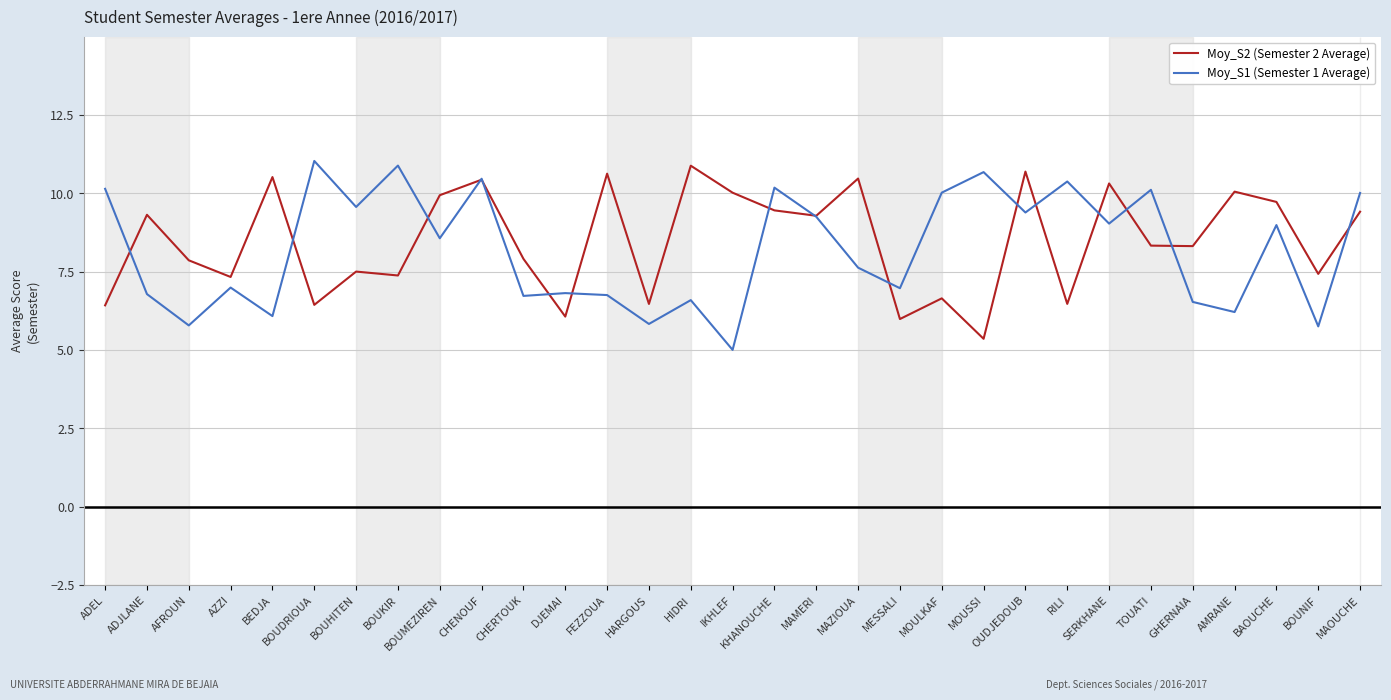

What is the smallest value displayed?

5.0